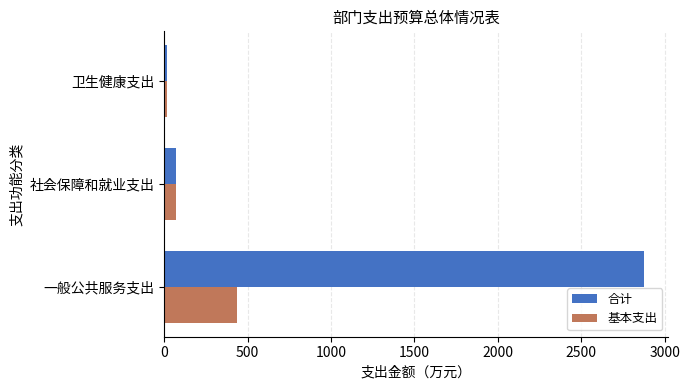

What is the difference between the maximum and minimum values in the 合计 series?

2861.6